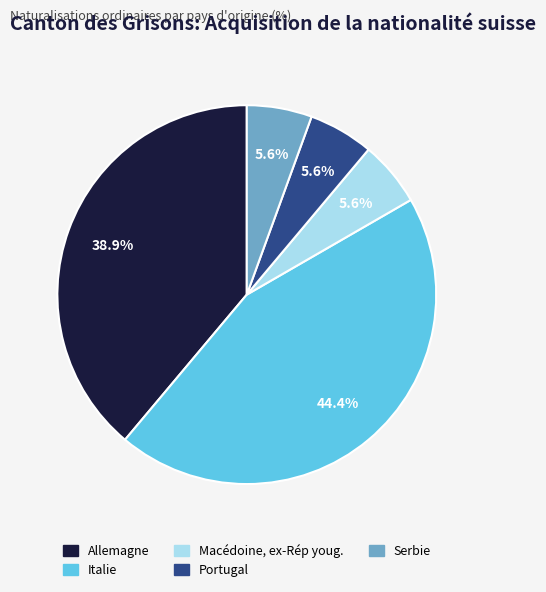

Count the number of slices in the pie.

5